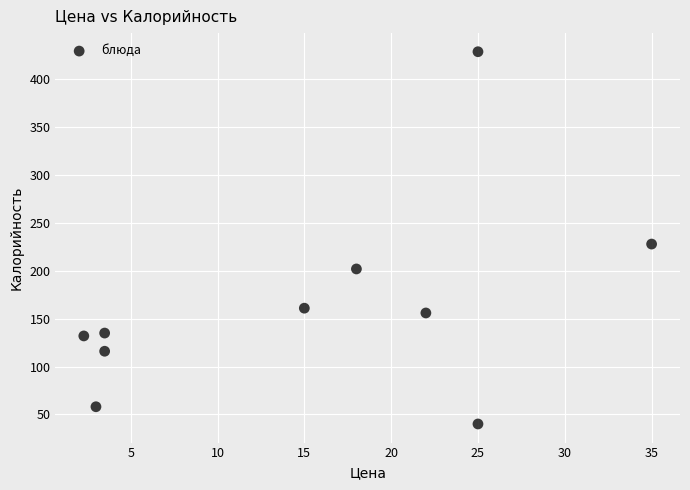

What is the range of Y values (max minus min)?

389